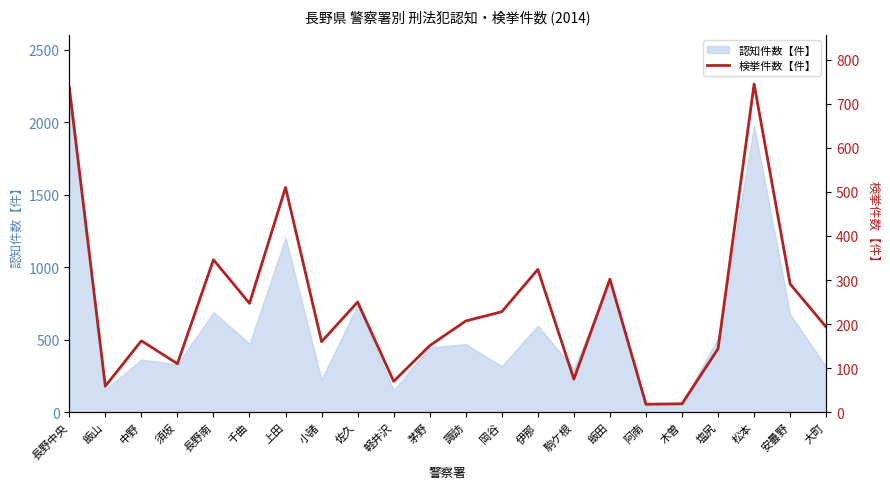

Where is the first local minimum?

飯山